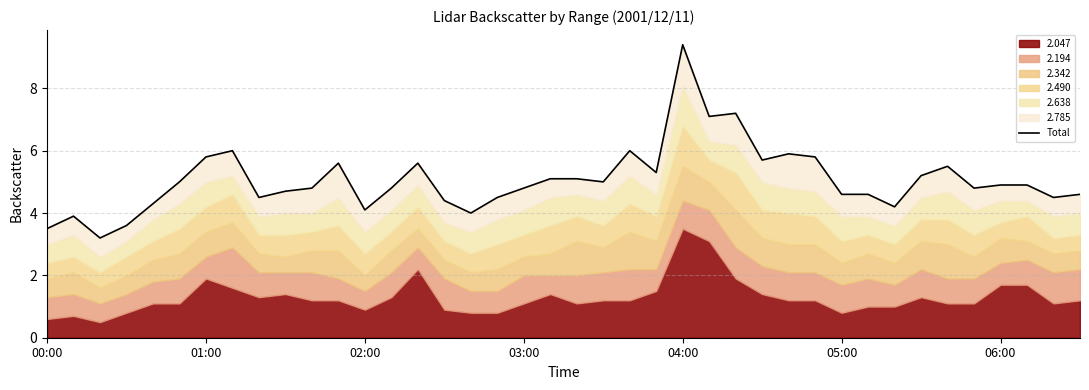

The chart shows a value of 4.5 at 17. True or false?

True